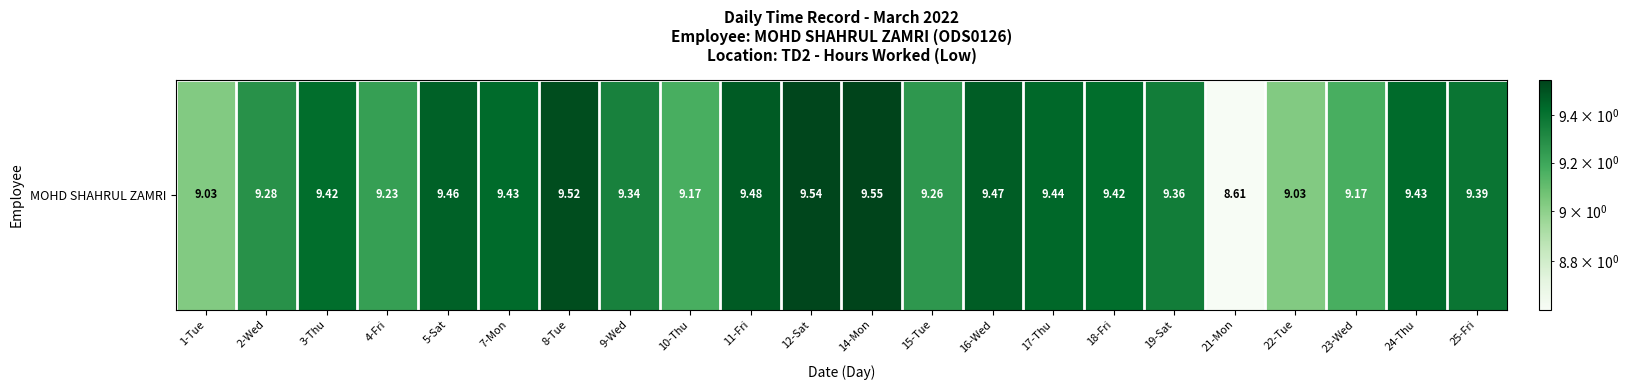

What is the greatest value displayed?

9.6